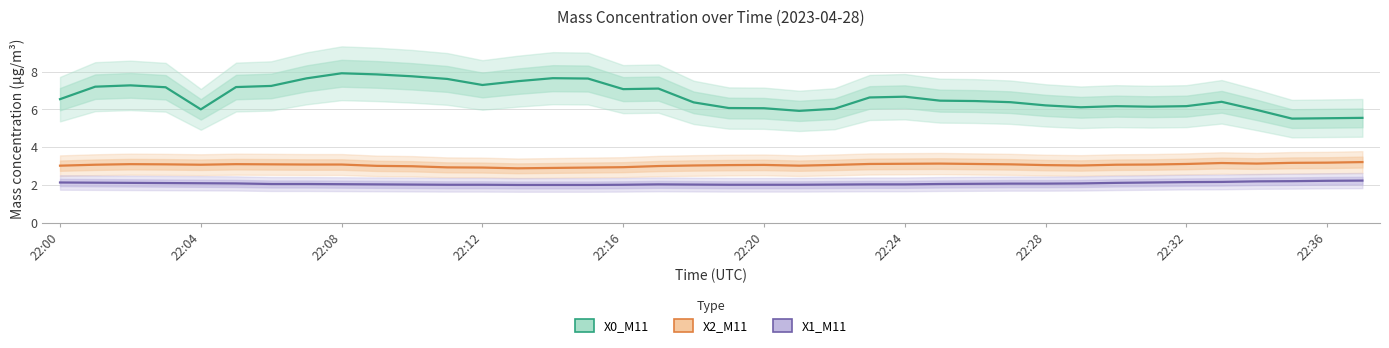

True or false: X1_M11 (μg/m³) and X0_M11 (μg/m³) cross at least once.

False